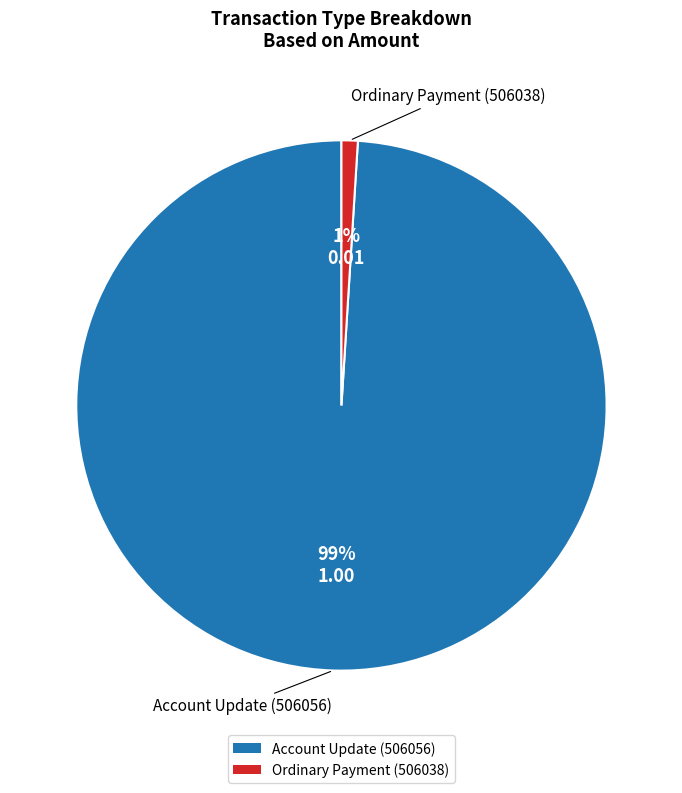

What percentage is the Ordinary Payment (506038) slice, to the nearest percent?

1%